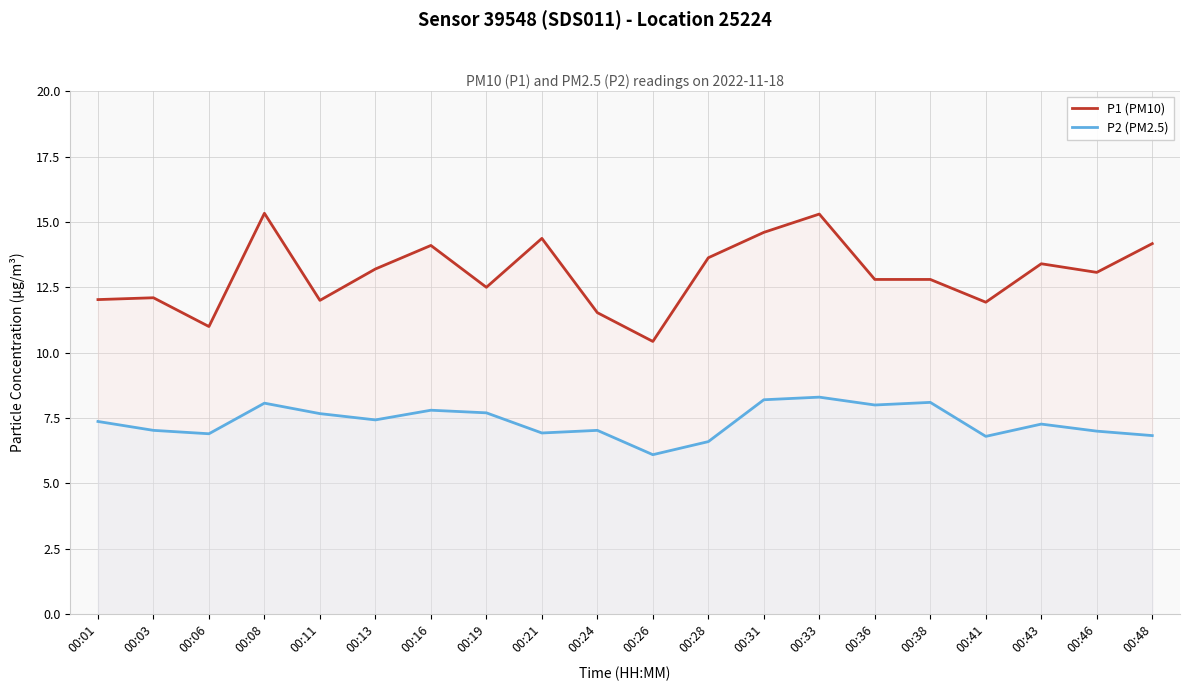

At how many categories does at least one series exceed 7?

20